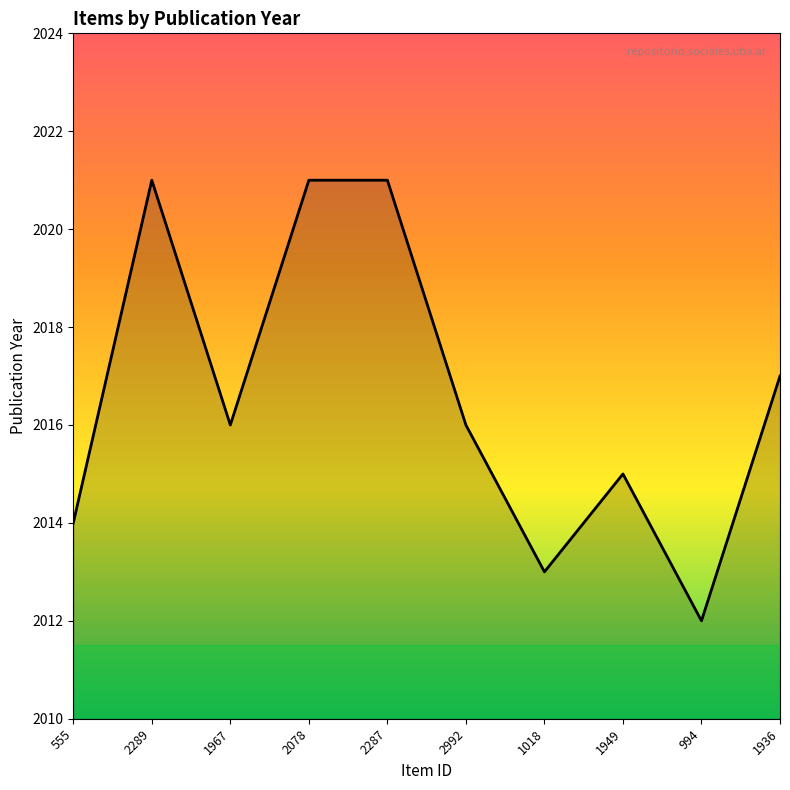

What value does the data have at 1936?

2017